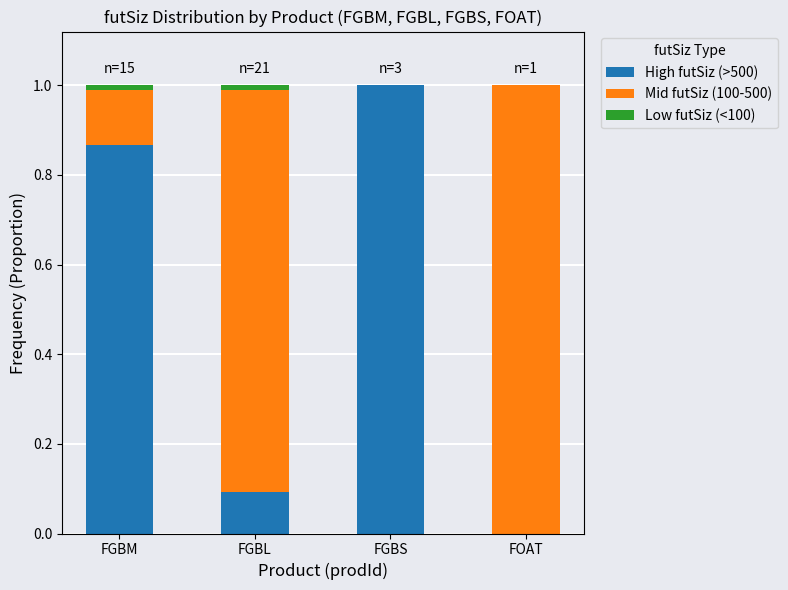

Are the bars grouped side by side (vs. stacked)?

No